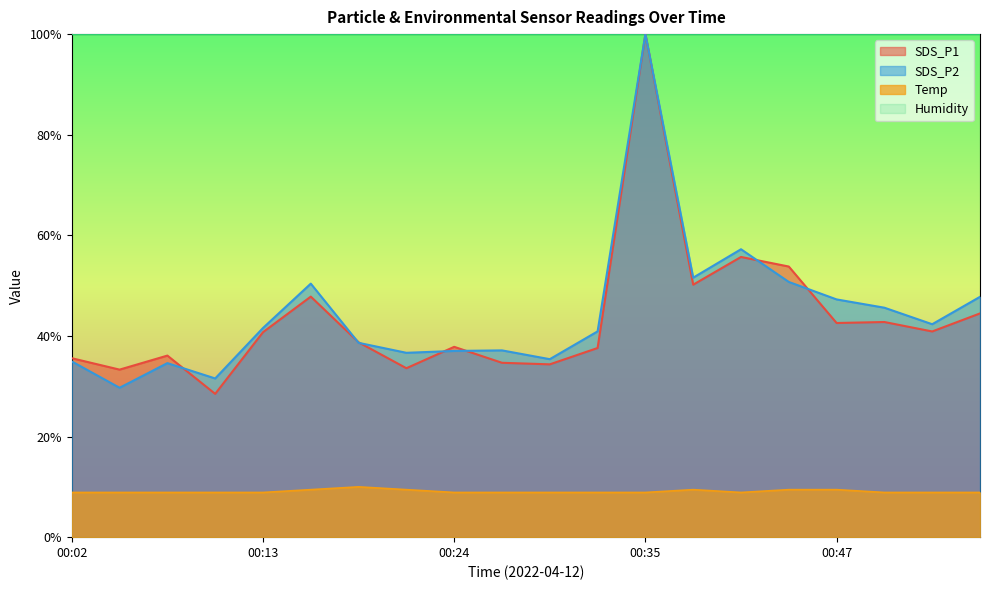

What is the difference between the second highest and second lowest values in the Temp series?

0.6